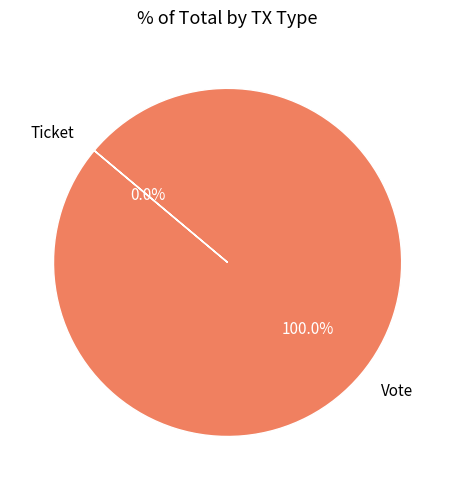

To the nearest percent, what is the difference between the Vote and Ticket slice percentages?

100%